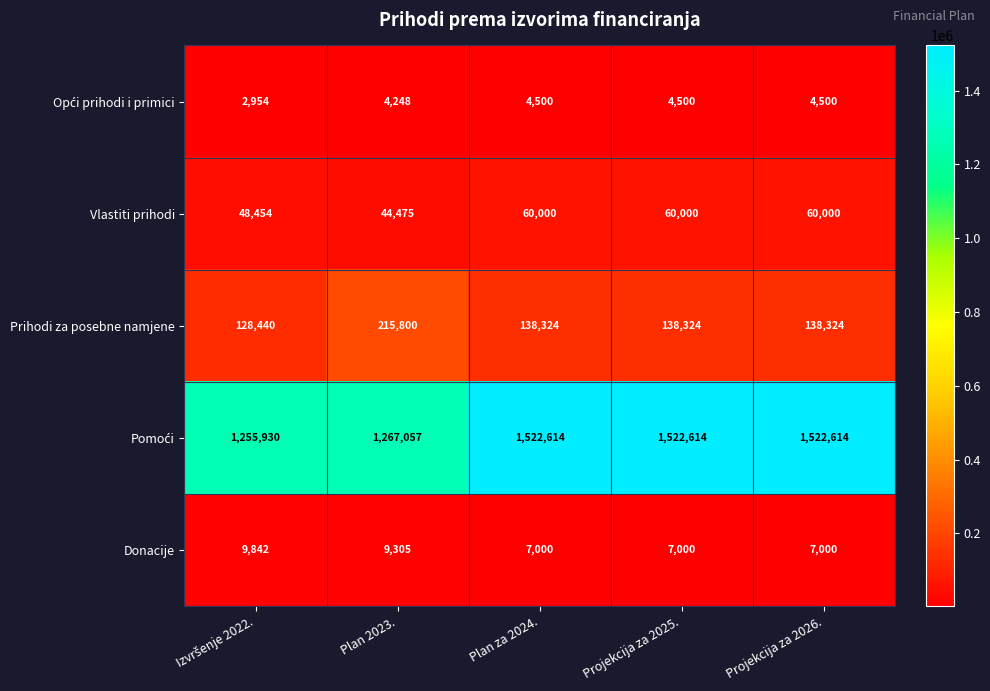

What is the minimum value shown in the chart?

2954